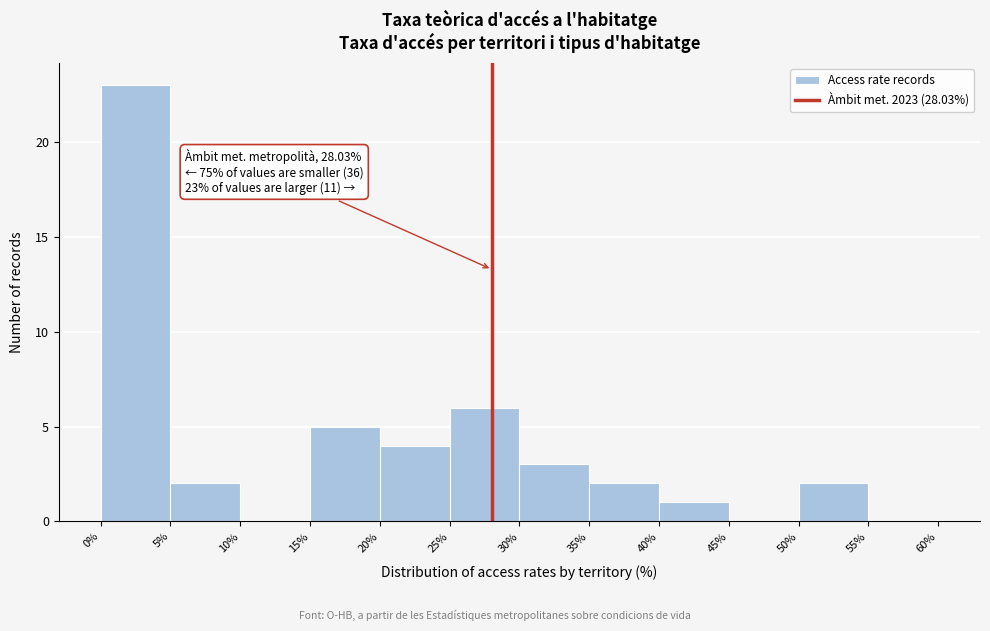

Over which range of the x-axis is the bar tallest?

0% to 5%